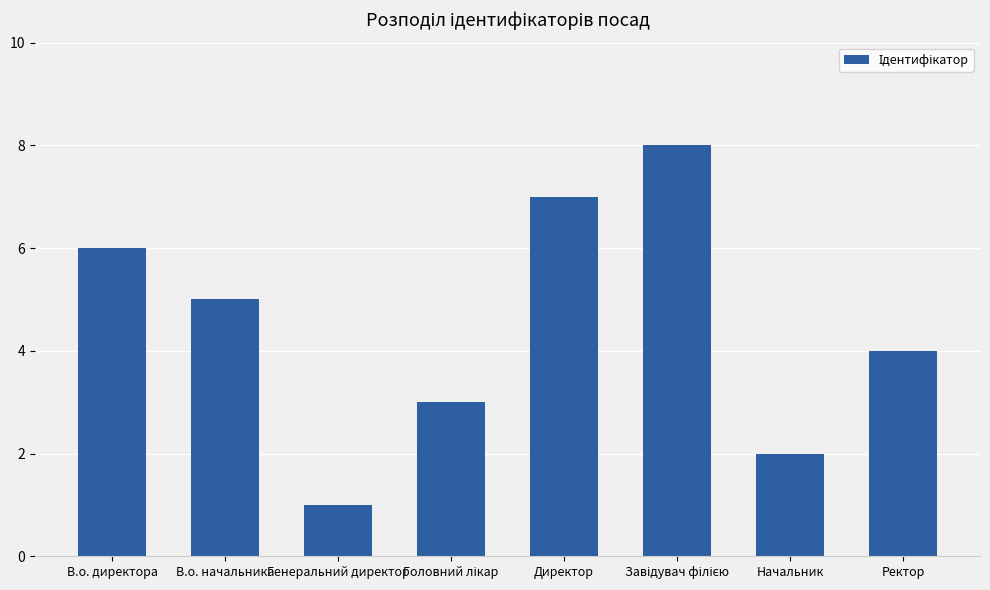

What is the ratio of the value at Ректор to the value at Директор?

0.6